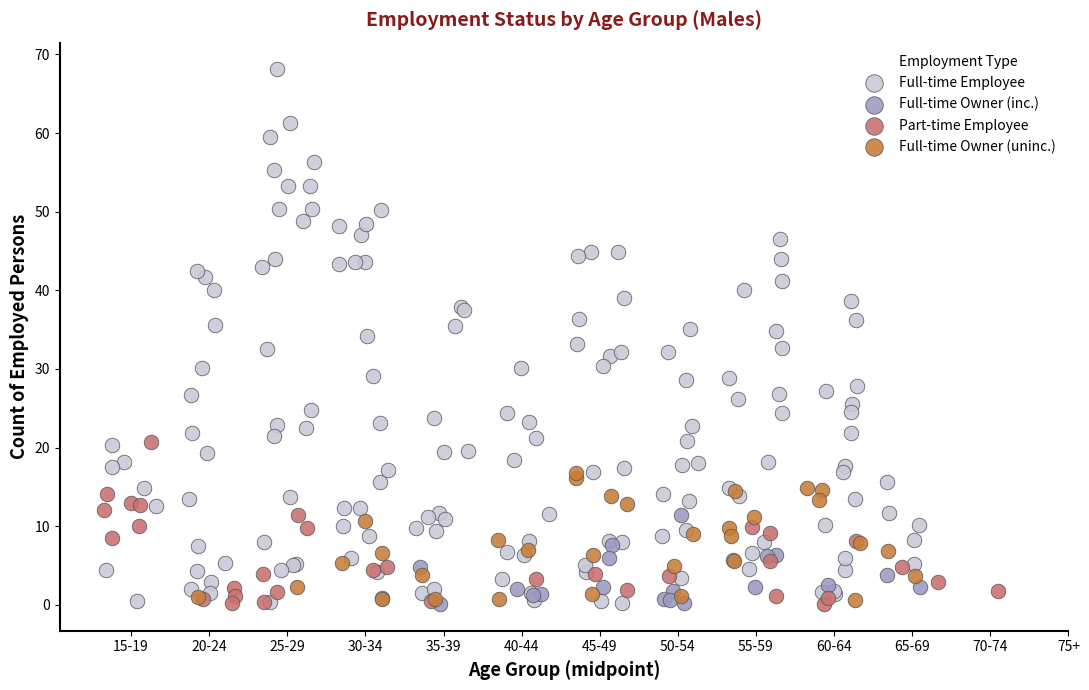

Which series contains the highest Y value?

Full-time Employee